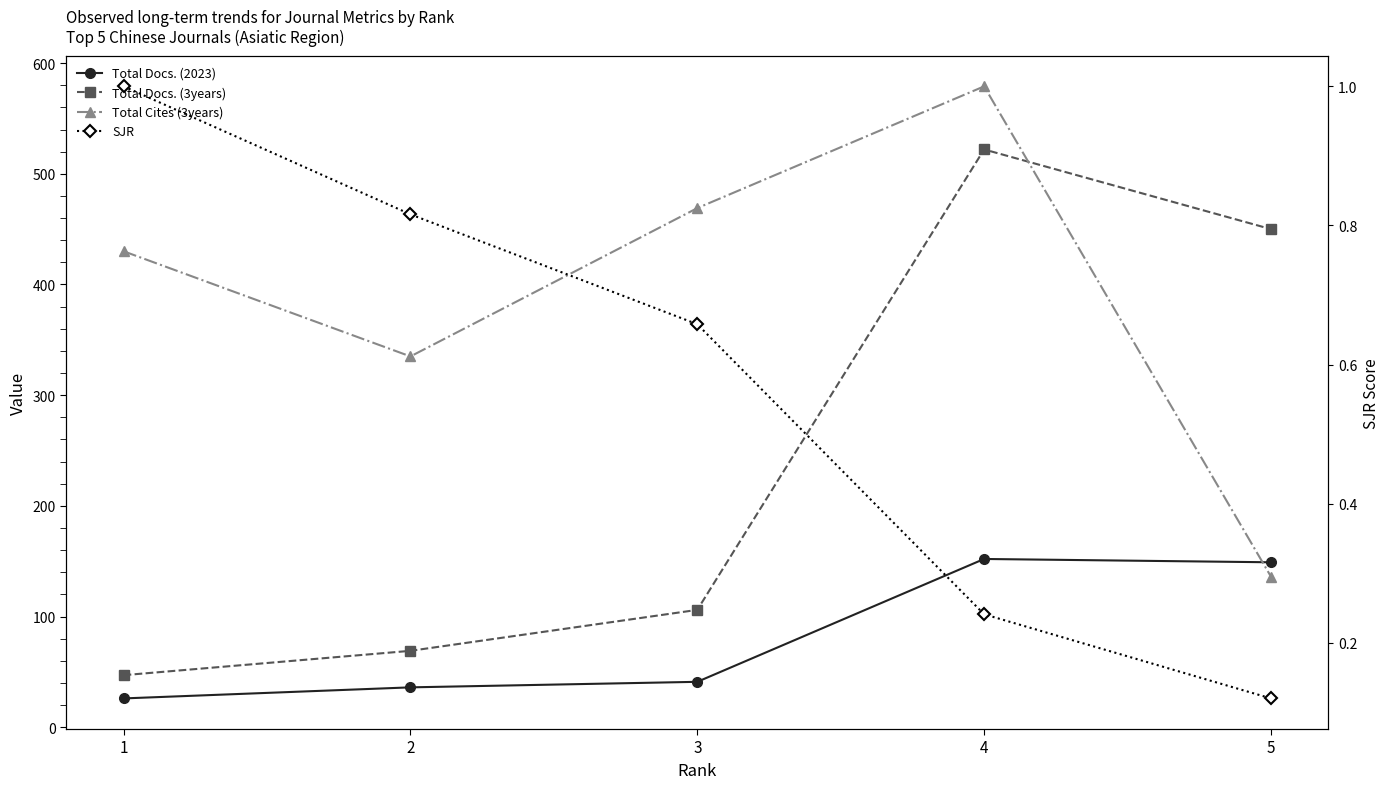

What is the value of the Total Docs. (2023) point at the 3rd from the left?

41.0